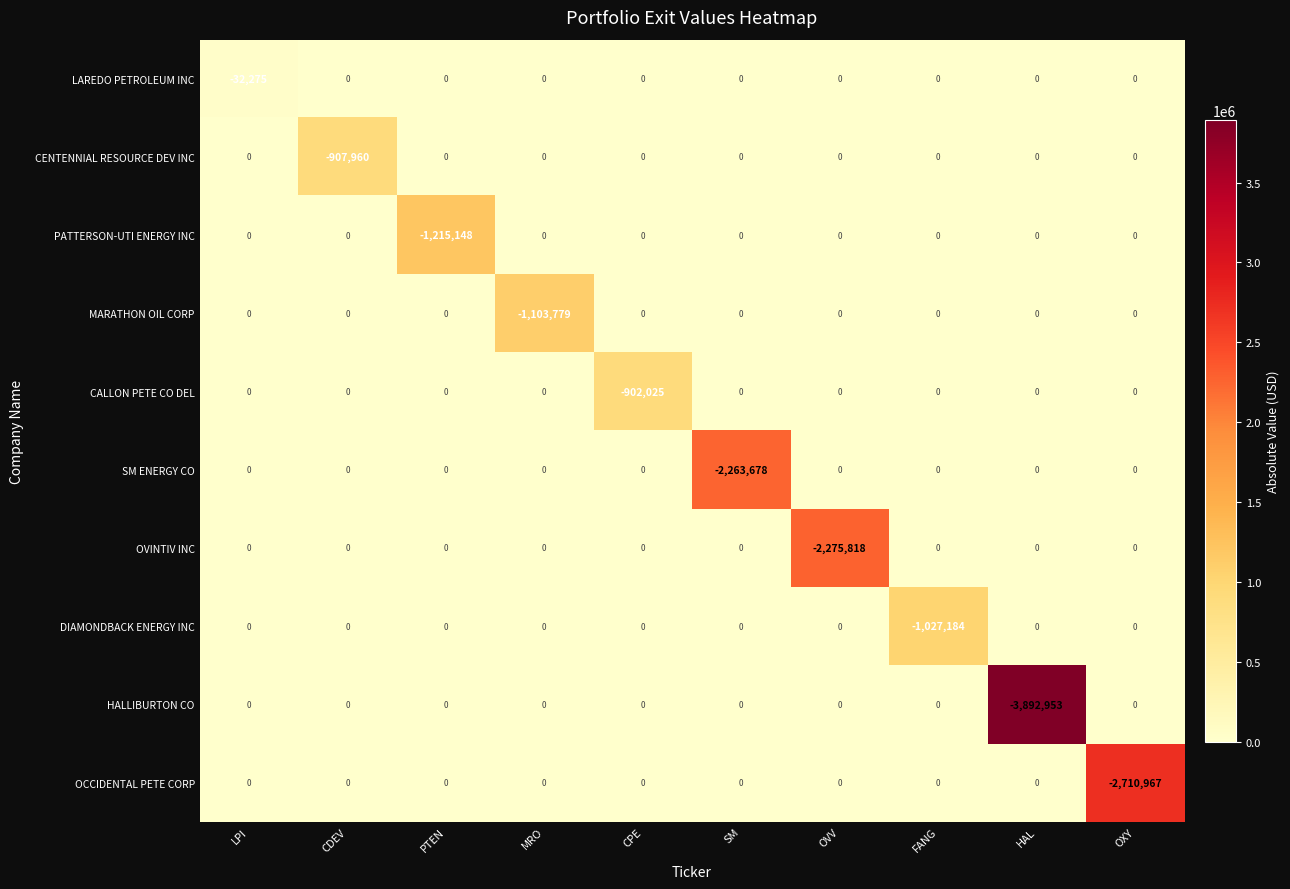

Where is SM ENERGY CO nearest to the value -1131839?

LPI